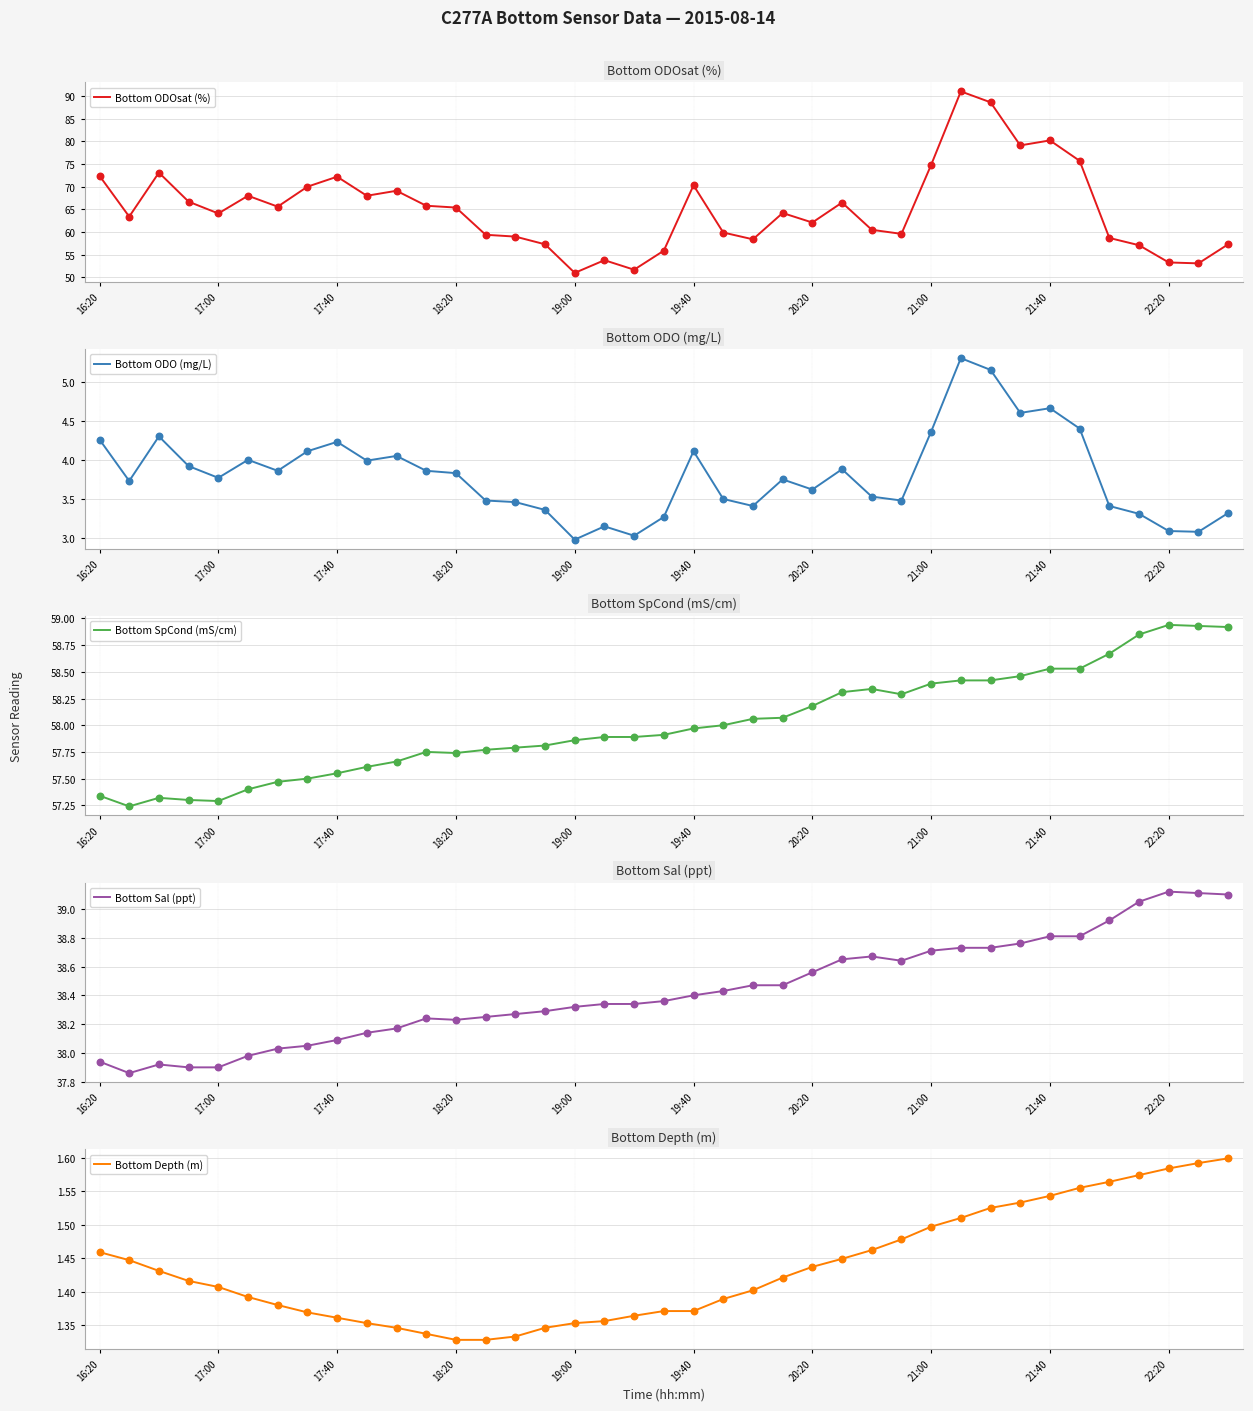

True or false: Bottom SpCond (mS/cm) has a value of 97.0 at 17:00.

False